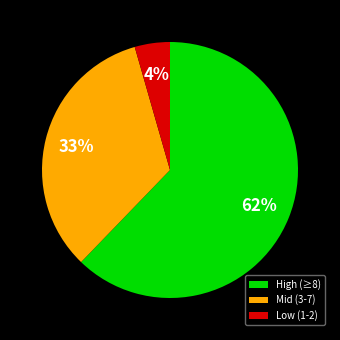

What is the ratio of the value at Mid (3-7) to the value at High (≥8)?

0.5